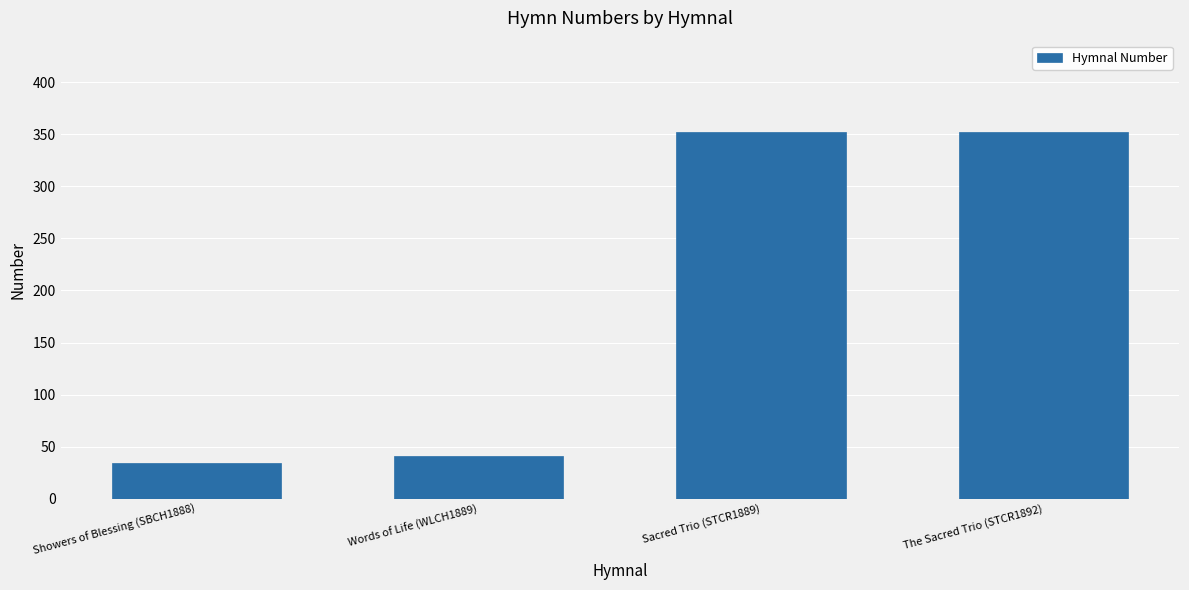

What is the difference between the maximum and minimum values?

318